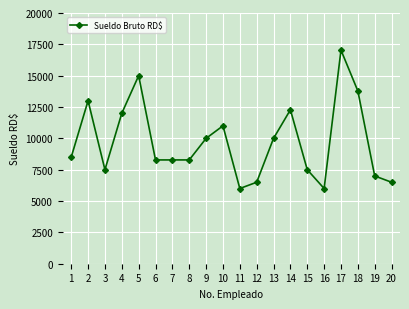

What is the smallest value displayed?

6000